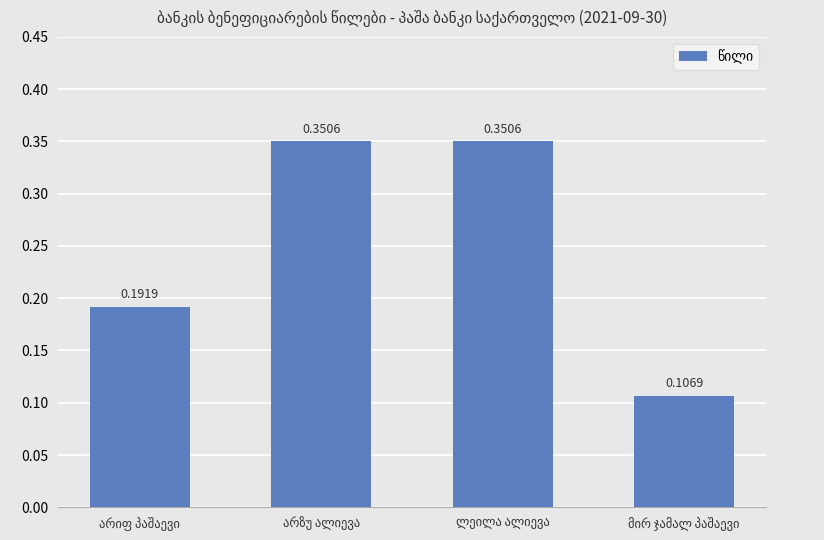

Which has a higher value, არზუ ალიევა or ლეილა ალიევა?

არზუ ალიევა